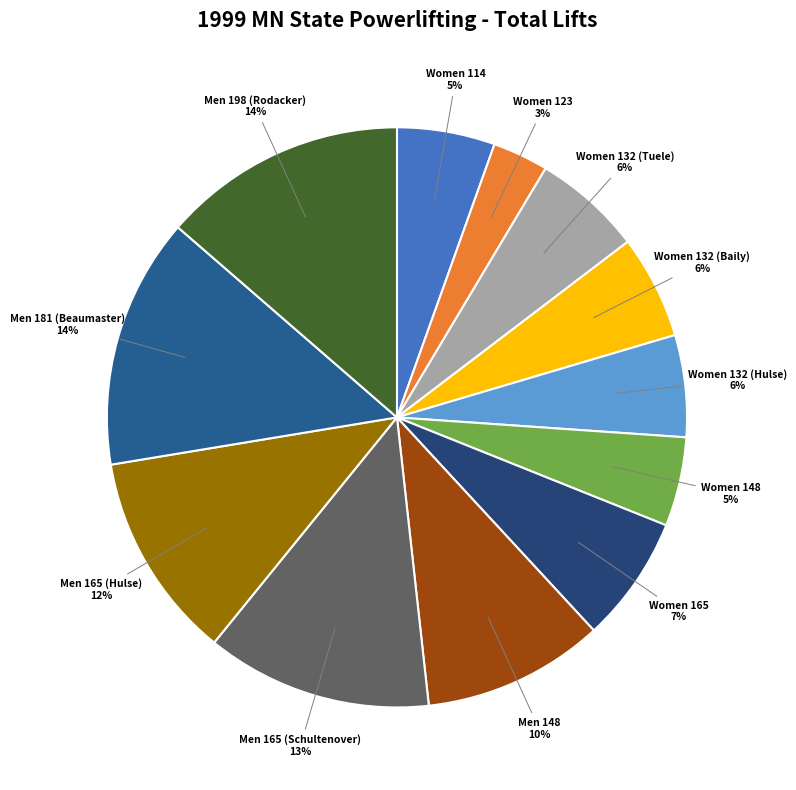

How many slices are in this pie chart?

12